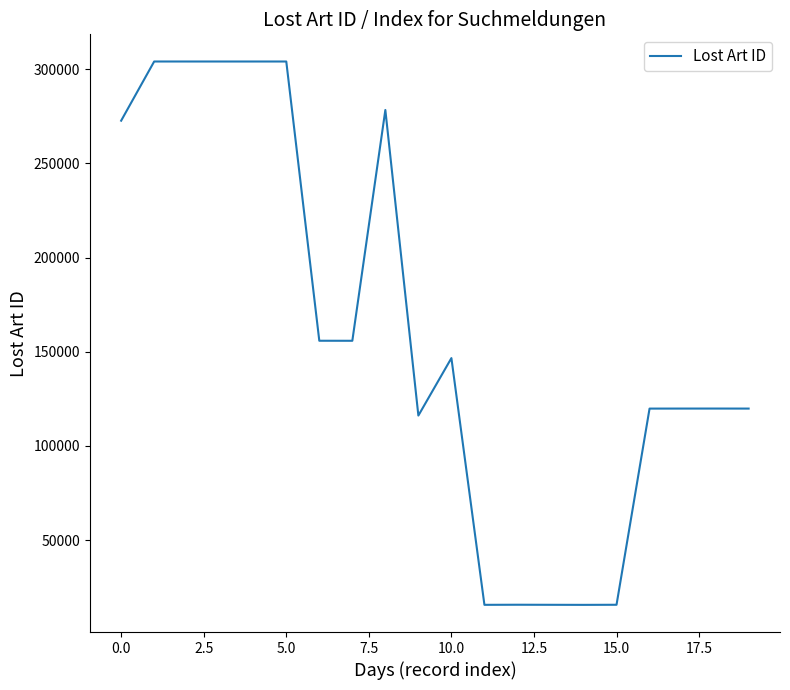

What is the sum of all values?

3203458